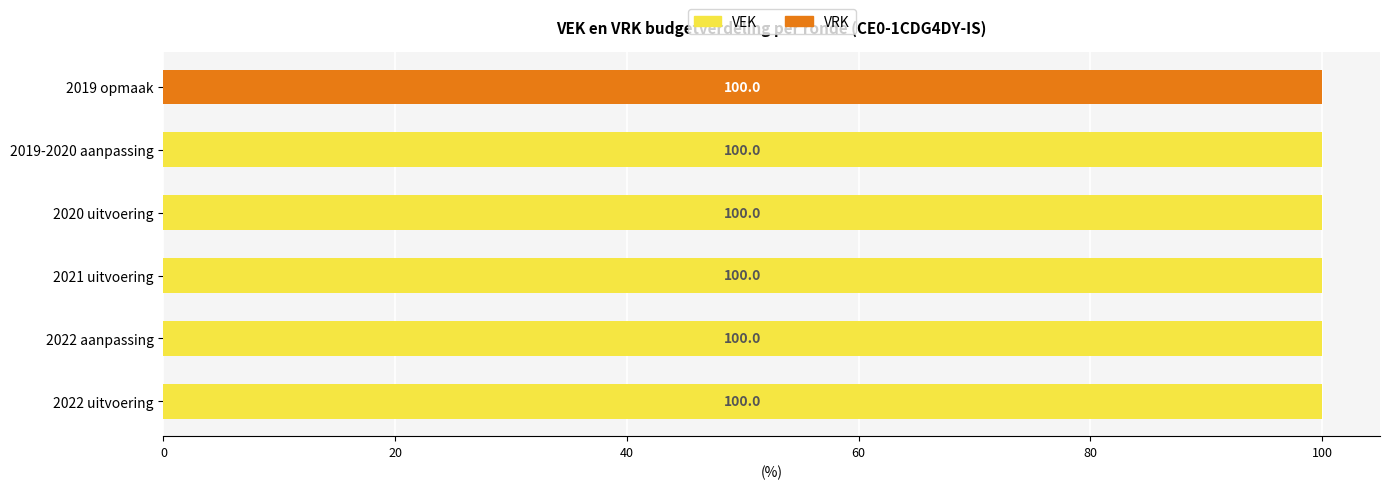

Is it true that VEK equals 100 at 2020 uitvoering?

True